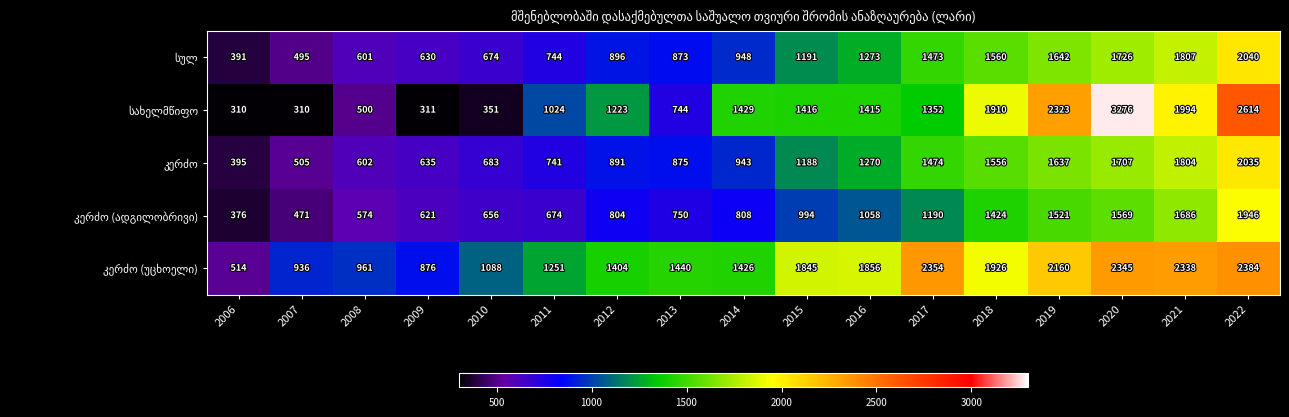

At which category is the sum across all series the highest?

2022